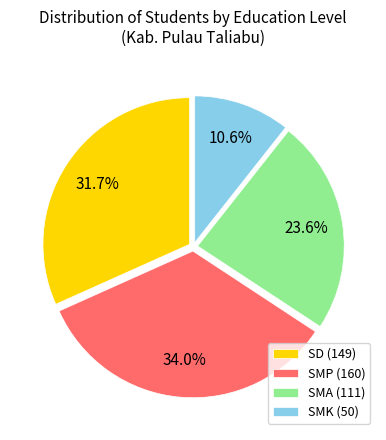

What is the largest slice in the pie chart?

SMP (160)